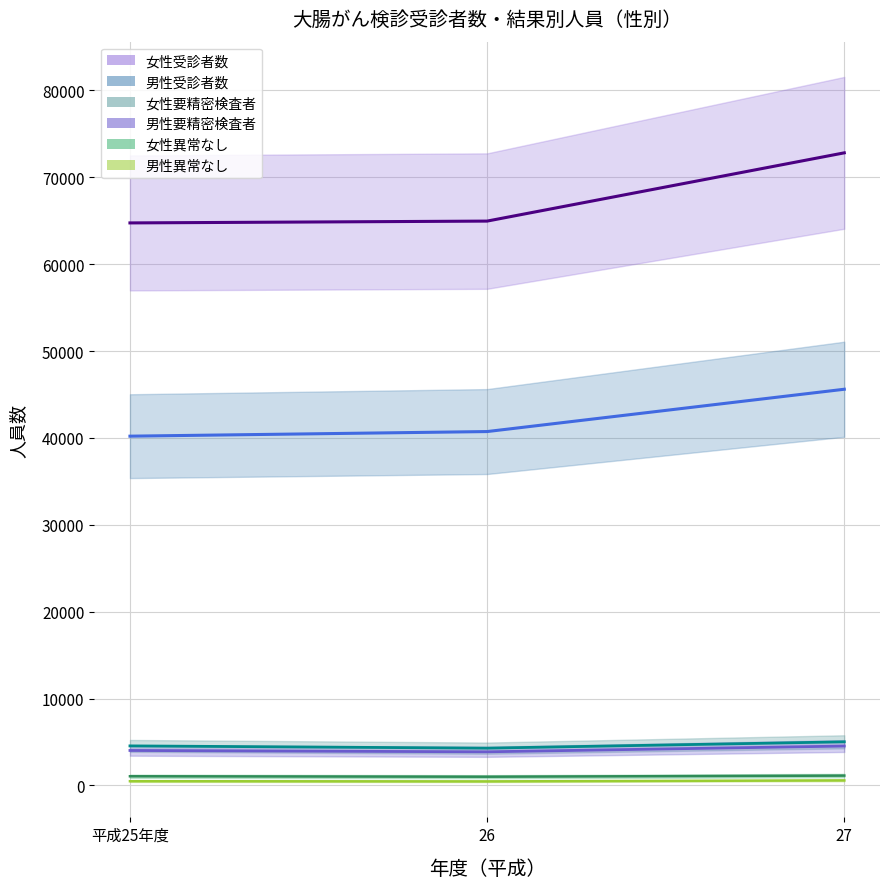

What position from the right is 平成25年度?

3